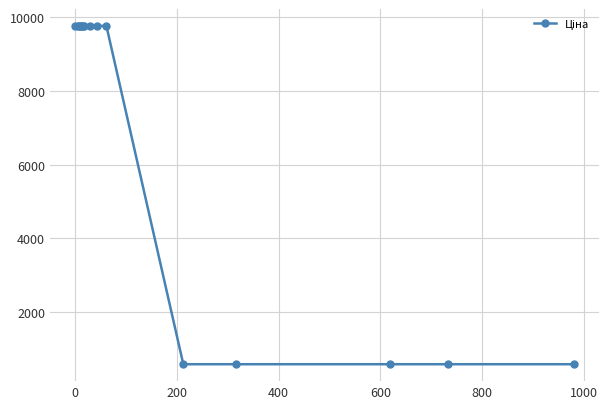

Is it true that the value at 8 is 13964.7?

False